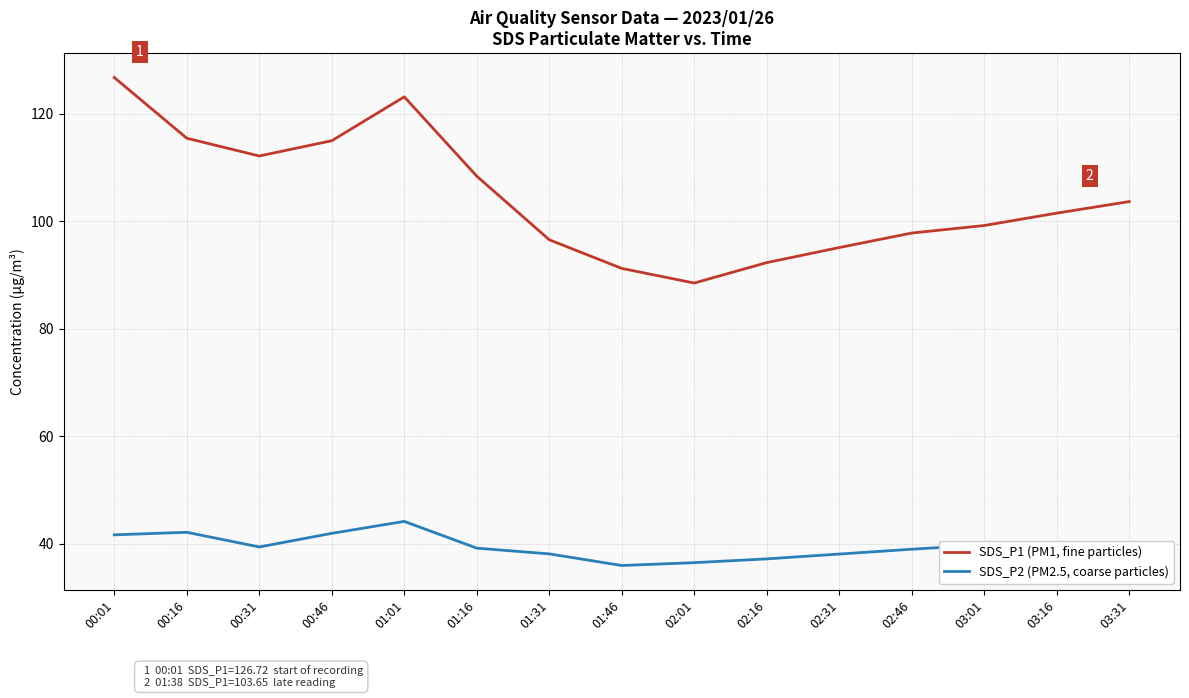

The value of SDS_P1 (PM1, fine particles) at 01:16 is 108.4. True or false?

True